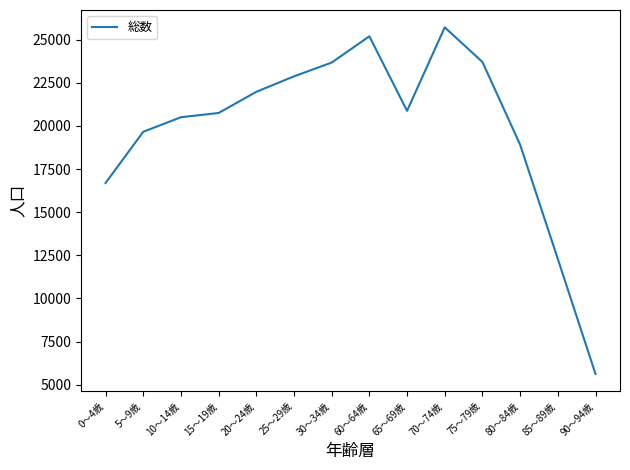

Is it true that the value at 0～4歳 is 16690?

True